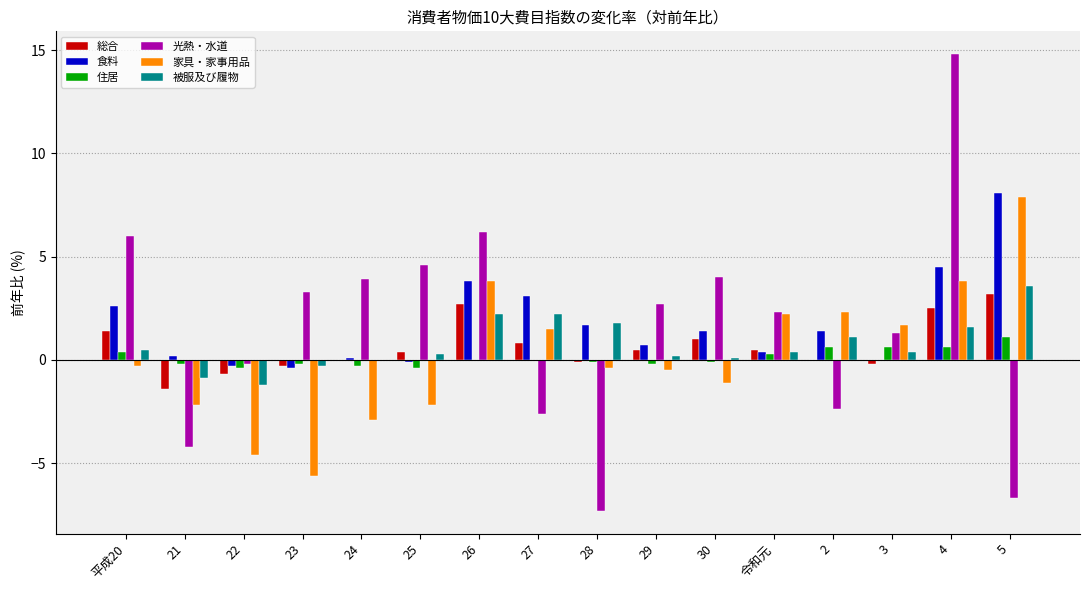

Reading left to right, transcribe all the data shown in this chart.

総合: 平成20=1.4	21=-1.4	22=-0.7	23=-0.3	24=0.0	25=0.4	26=2.7	27=0.8	28=-0.1	29=0.5	30=1.0	令和元=0.5	2=0.0	3=-0.2	4=2.5	5=3.2
食料: 平成20=2.6	21=0.2	22=-0.3	23=-0.4	24=0.1	25=-0.1	26=3.8	27=3.1	28=1.7	29=0.7	30=1.4	令和元=0.4	2=1.4	3=0.0	4=4.5	5=8.1
住居: 平成20=0.4	21=-0.2	22=-0.4	23=-0.2	24=-0.3	25=-0.4	26=0.0	27=0.0	28=-0.1	29=-0.2	30=-0.1	令和元=0.3	2=0.6	3=0.6	4=0.6	5=1.1
光熱・水道: 平成20=6.0	21=-4.2	22=-0.2	23=3.3	24=3.9	25=4.6	26=6.2	27=-2.6	28=-7.3	29=2.7	30=4.0	令和元=2.3	2=-2.4	3=1.3	4=14.8	5=-6.7
家具・家事用品: 平成20=-0.3	21=-2.2	22=-4.6	23=-5.6	24=-2.9	25=-2.2	26=3.8	27=1.5	28=-0.4	29=-0.5	30=-1.1	令和元=2.2	2=2.3	3=1.7	4=3.8	5=7.9
被服及び履物: 平成20=0.5	21=-0.9	22=-1.2	23=-0.3	24=0.0	25=0.3	26=2.2	27=2.2	28=1.8	29=0.2	30=0.1	令和元=0.4	2=1.1	3=0.4	4=1.6	5=3.6